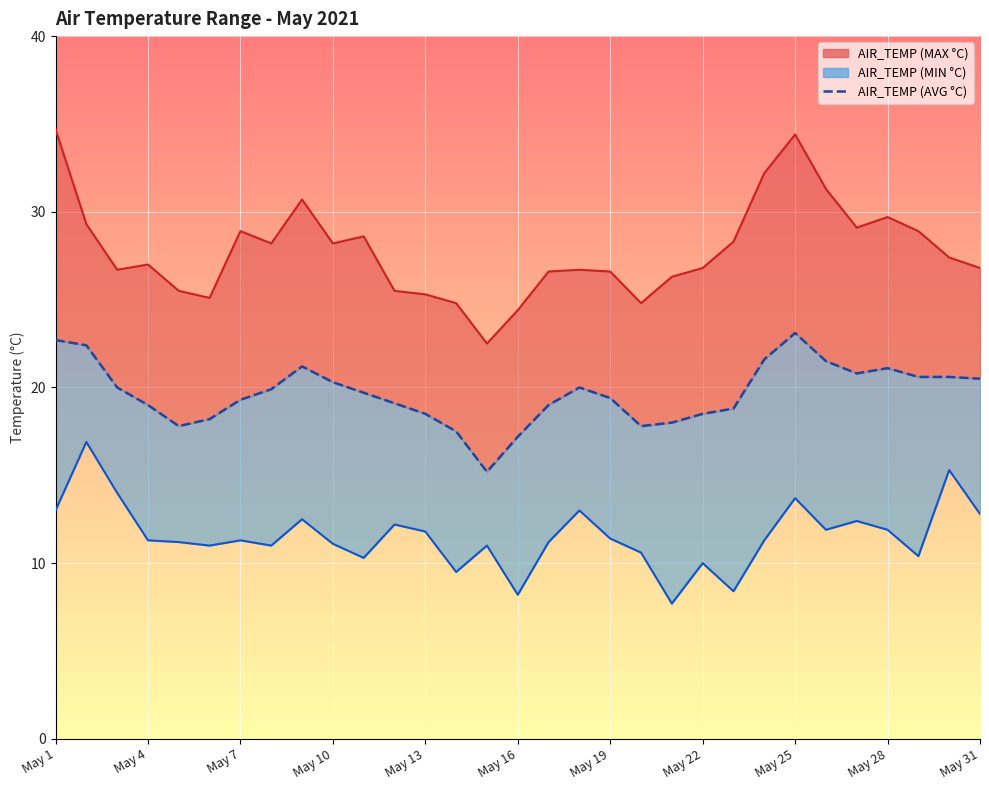

What is the difference between the maximum and minimum values?

7.9